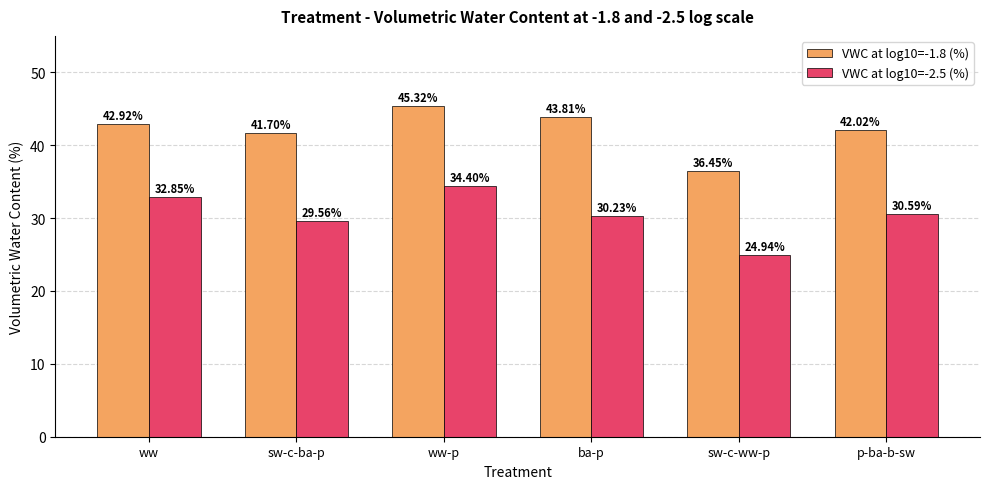

Which series changed the most between ww and sw-c-ww-p?

VWC at log10=-2.5 (%)